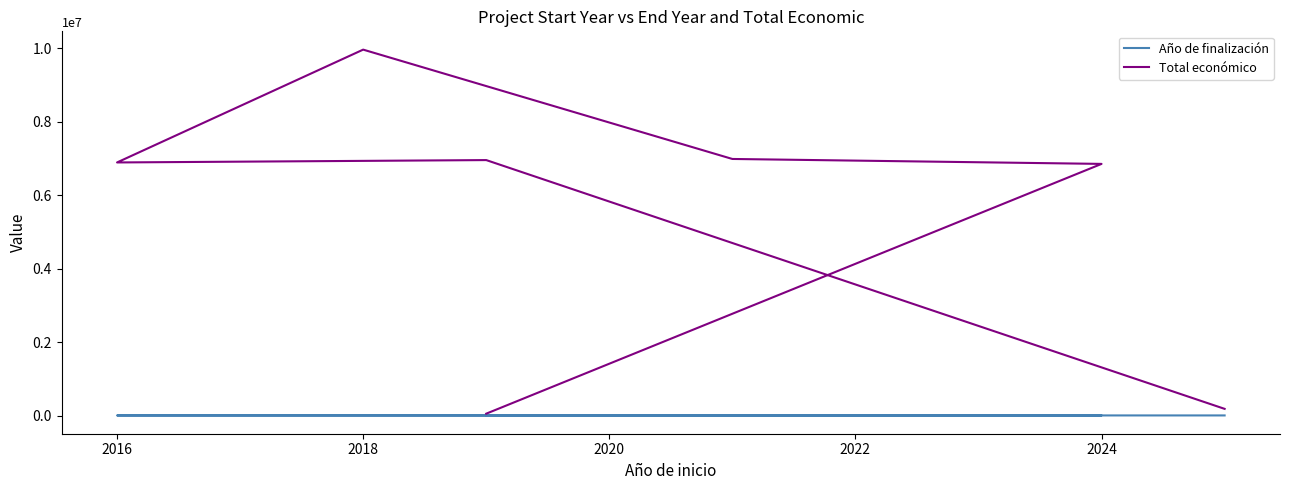

True or false: Total económico and Año de finalización intersect in this chart.

False